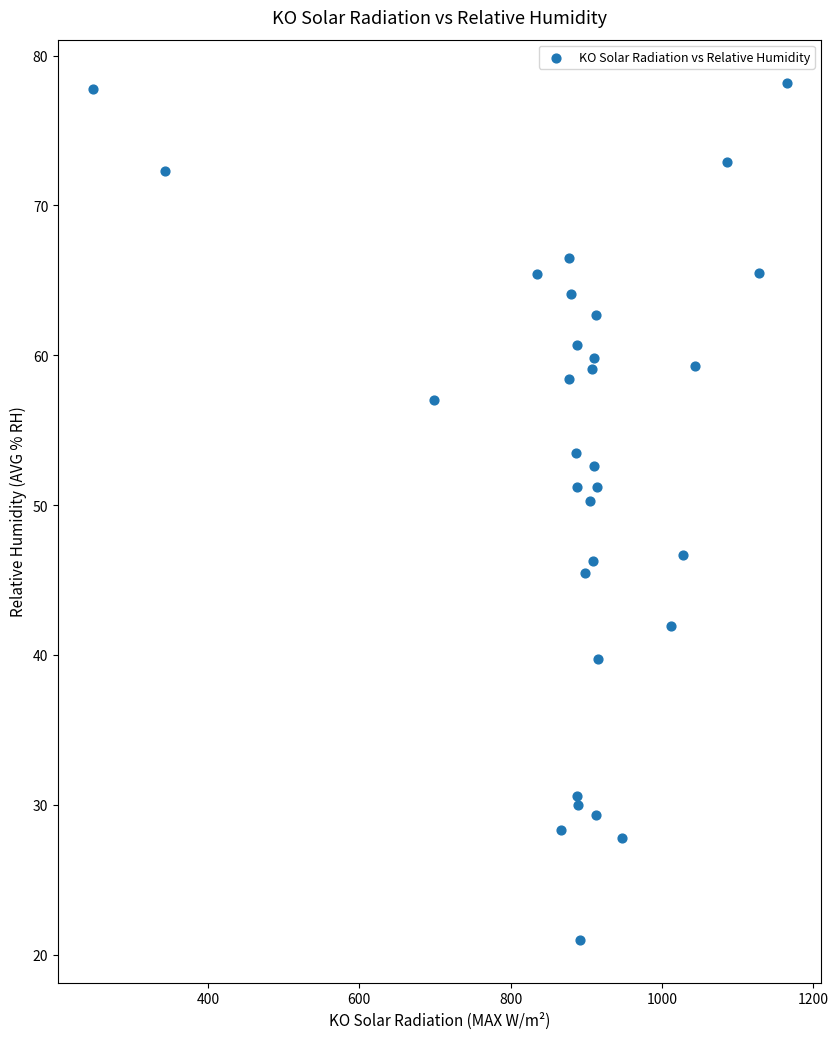

What Y value in the scatter plot is closest to 49?

50.3